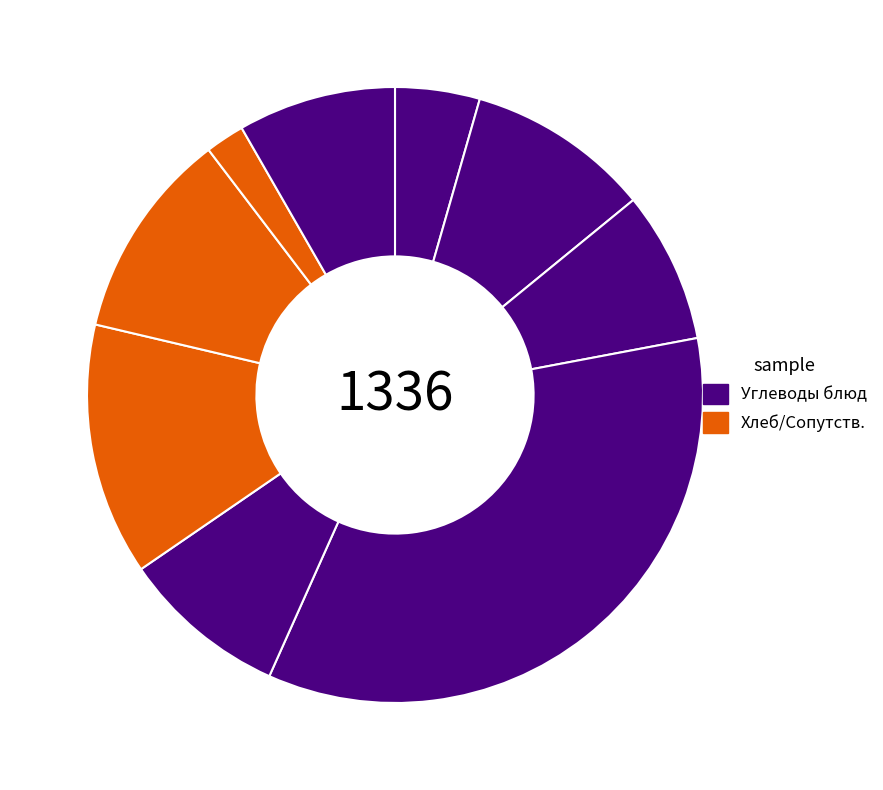

Which slice is the largest?

Рис отварной рассыпчатый